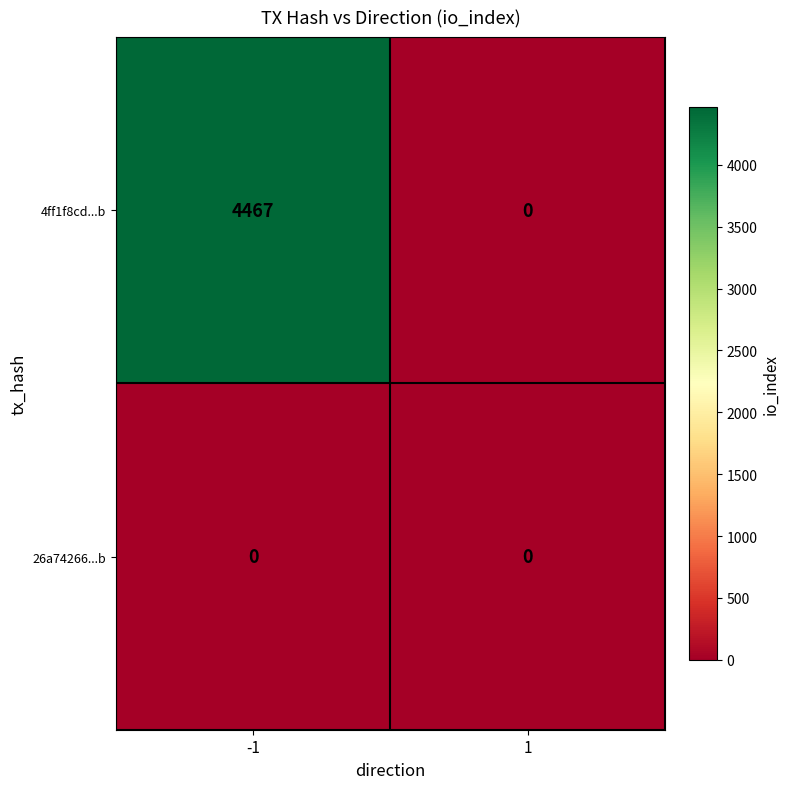

What is the highest value of the 4ff1f8cd...b series?

4467